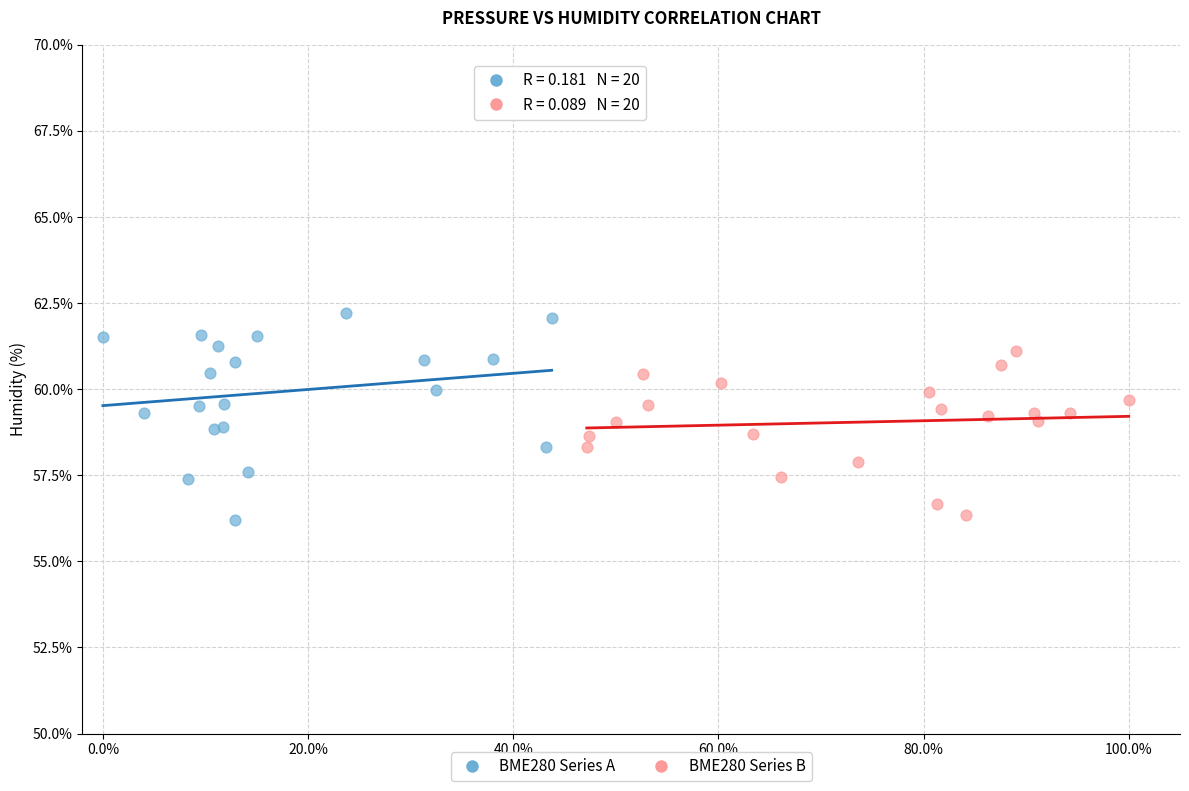

Which series reaches the maximum Y coordinate?

BME280 Series A